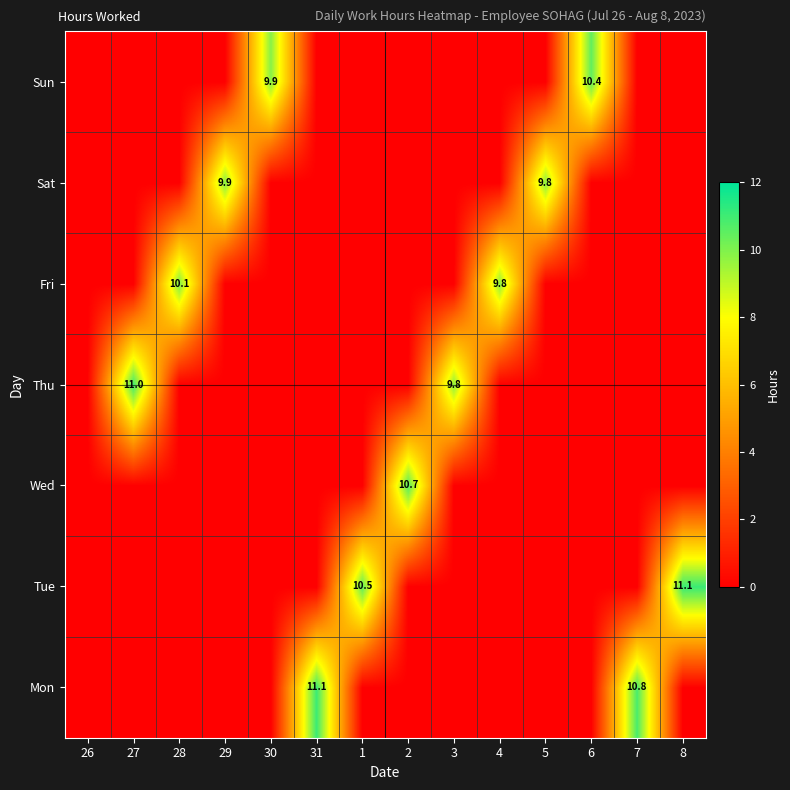

The Mon series shows 3.4 at 3. True or false?

False